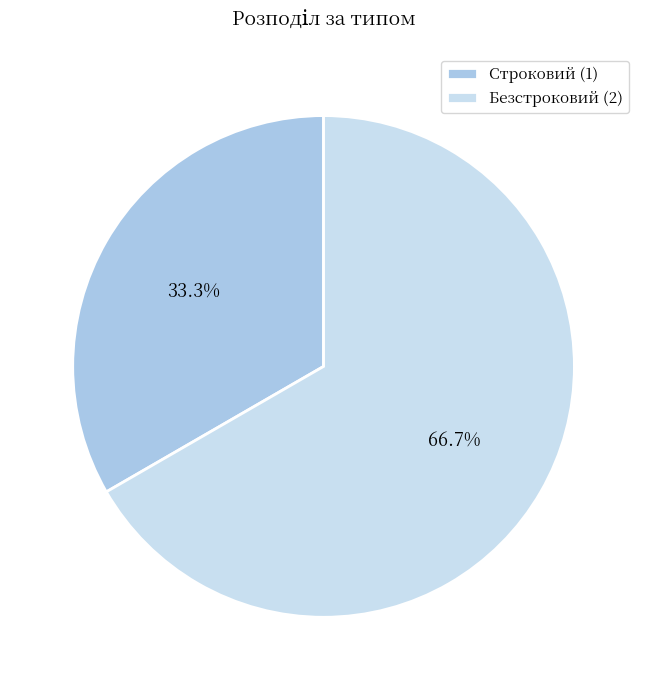

Combined, do Строковий and Безстроковий account for over 50%?

Yes